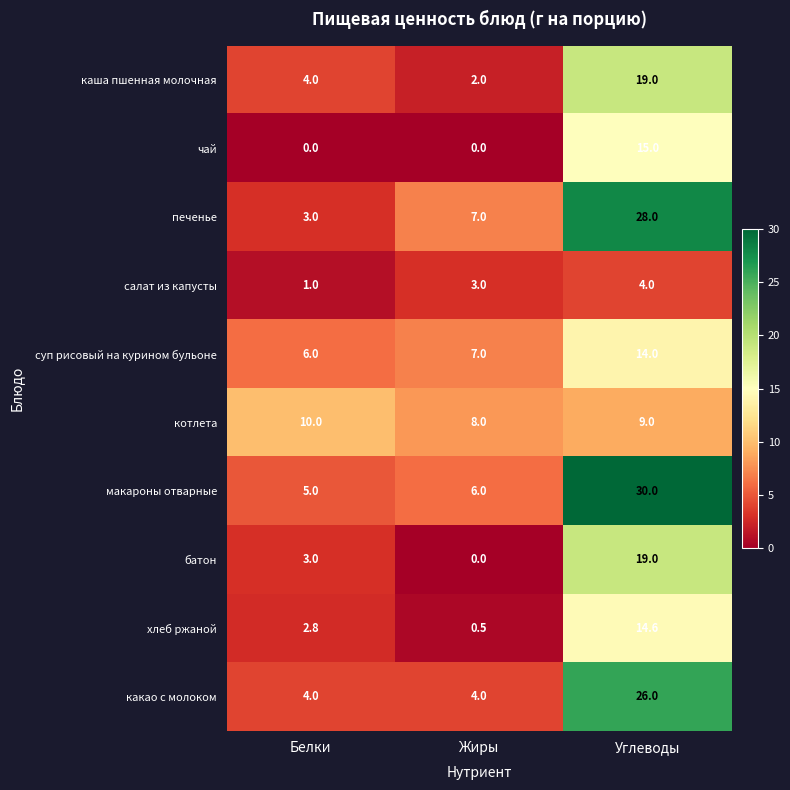

Which series changed the most between Жиры and Углеводы?

макароны отварные